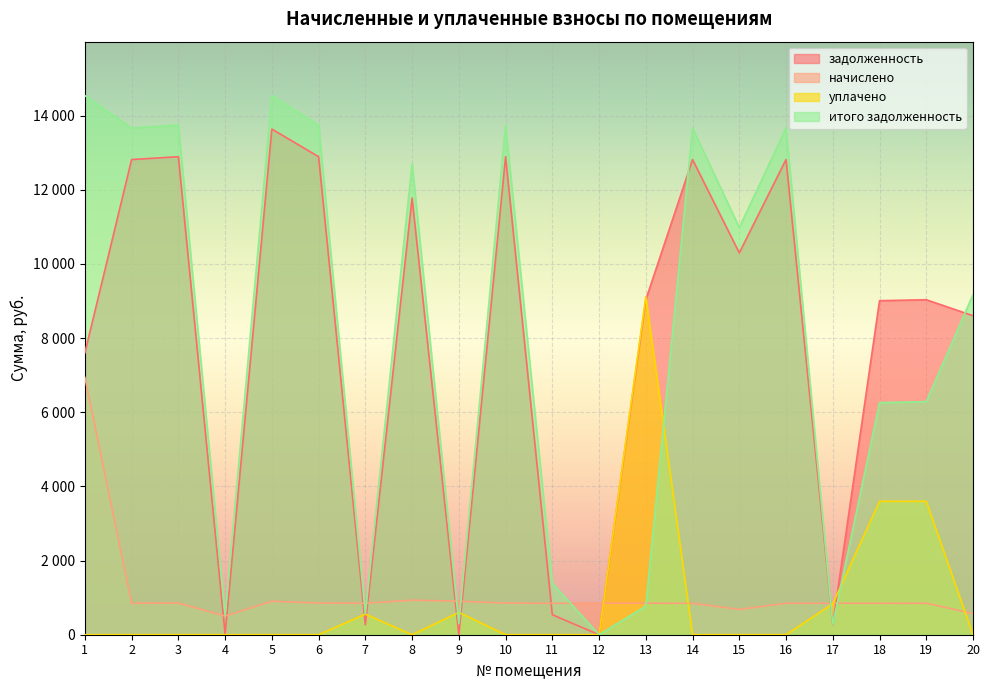

Between 18 and 19, which is larger?

19